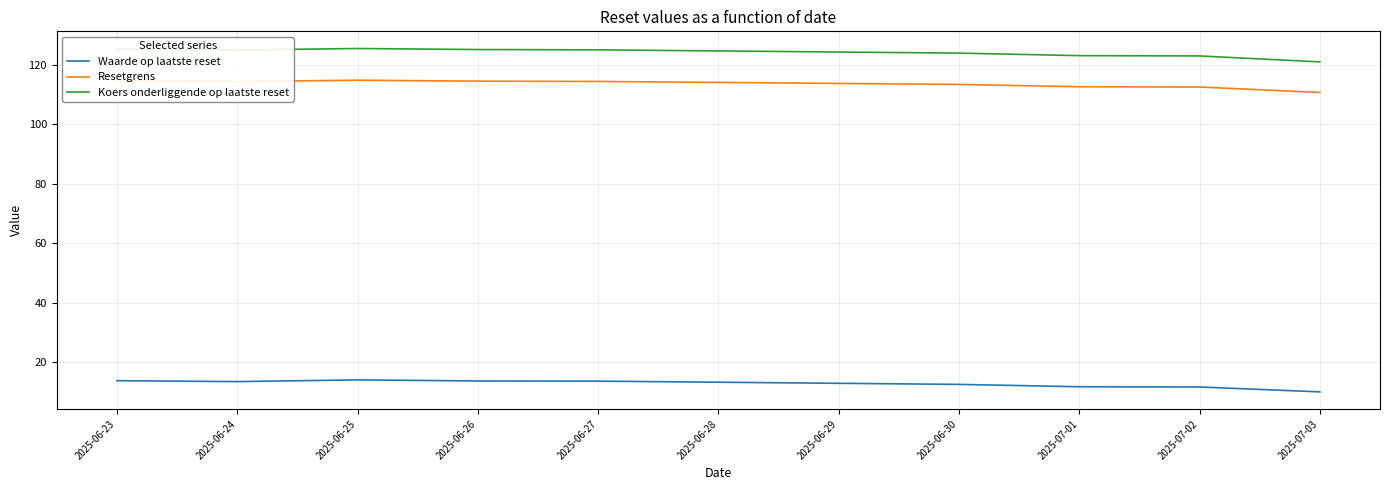

The value of Resetgrens at 2025-07-03 is 33.7. True or false?

False